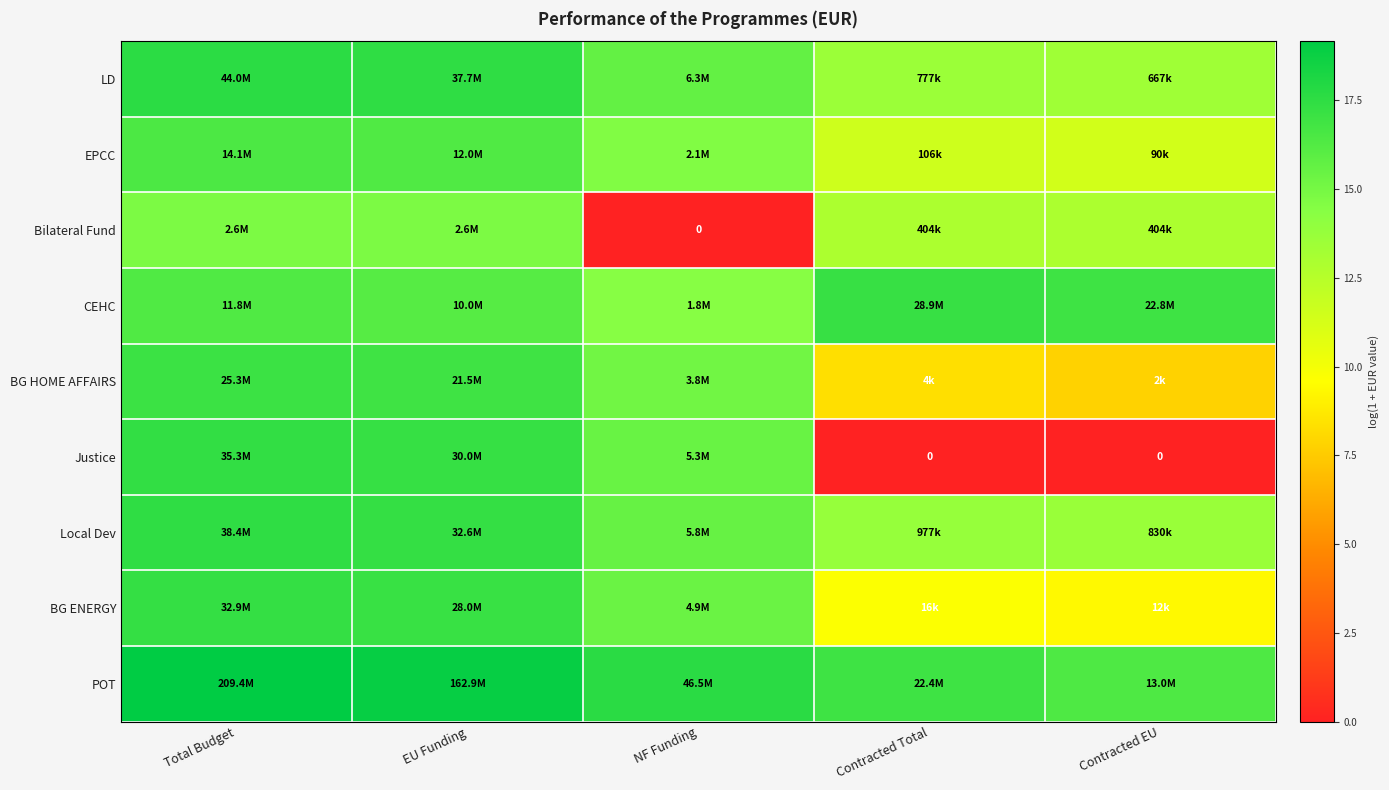

Count the POT values in the range 16 to 18.

3